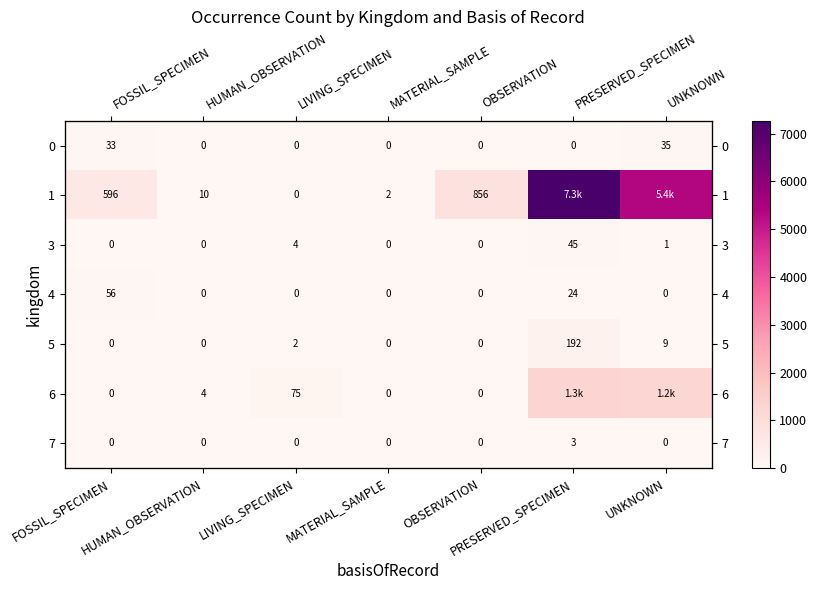

Where is 7 nearest to the value 1?

FOSSIL_SPECIMEN